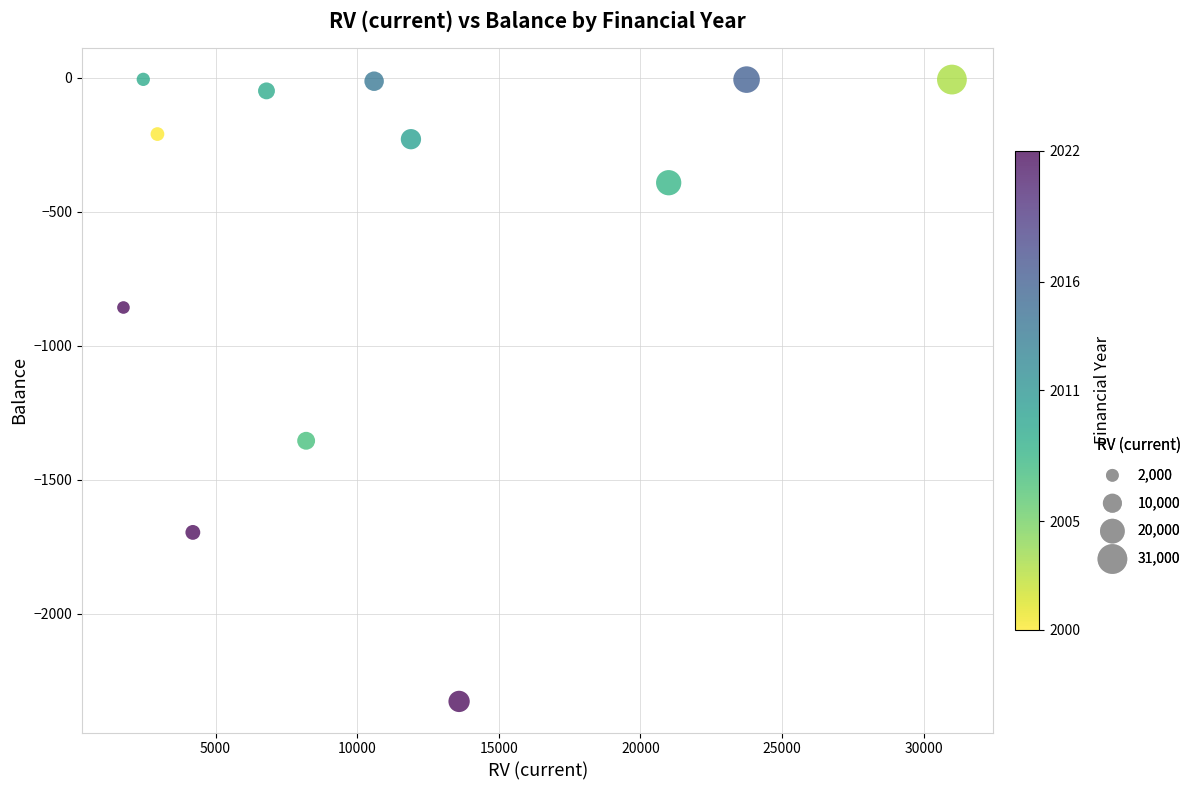

What Y value in the scatter plot is closest to -1166?

-1355.0